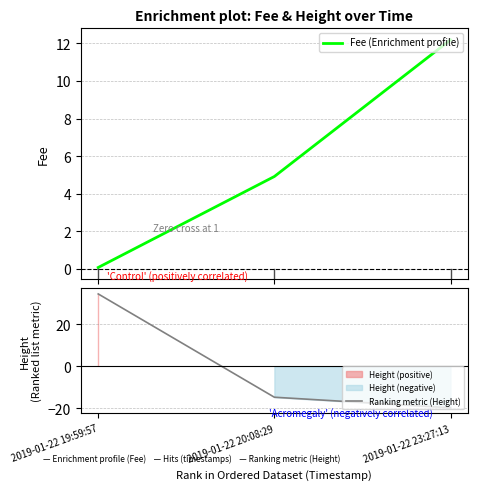

What is the minimum value for Fee (Enrichment profile)?

0.1